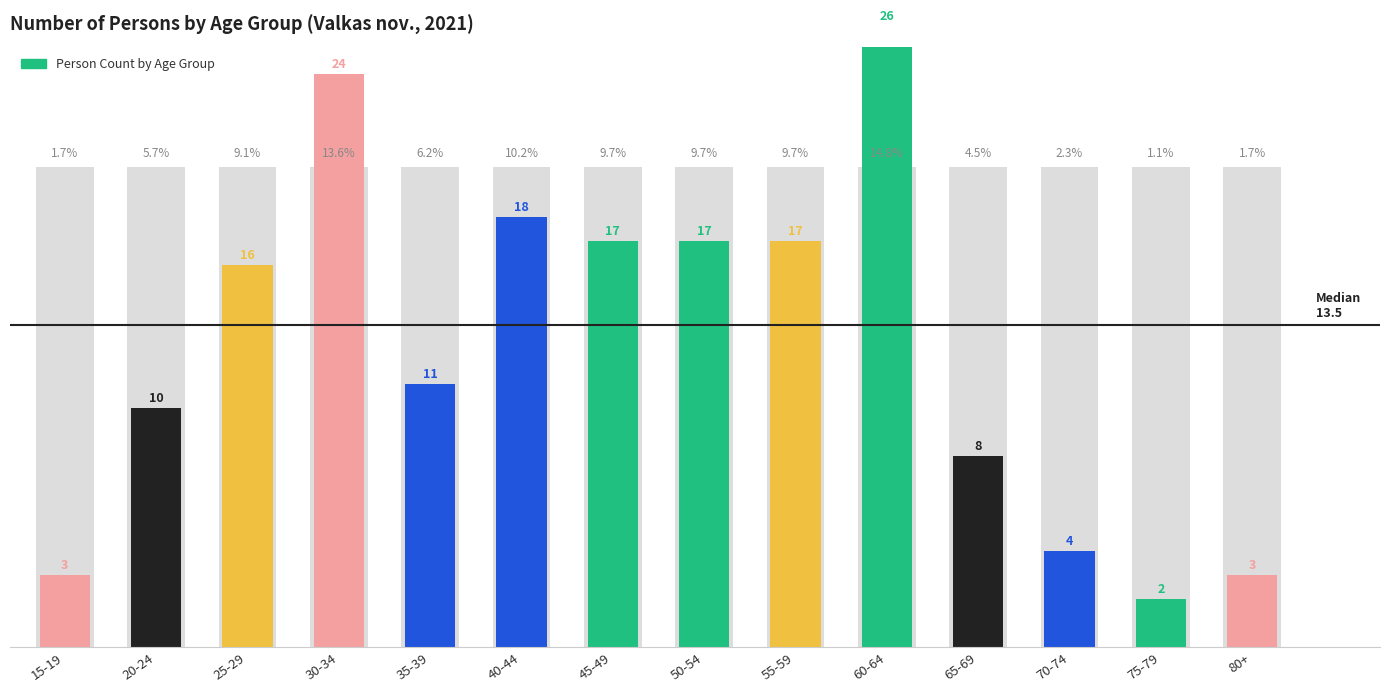

At which category does the chart reach its minimum across all series?

75-79